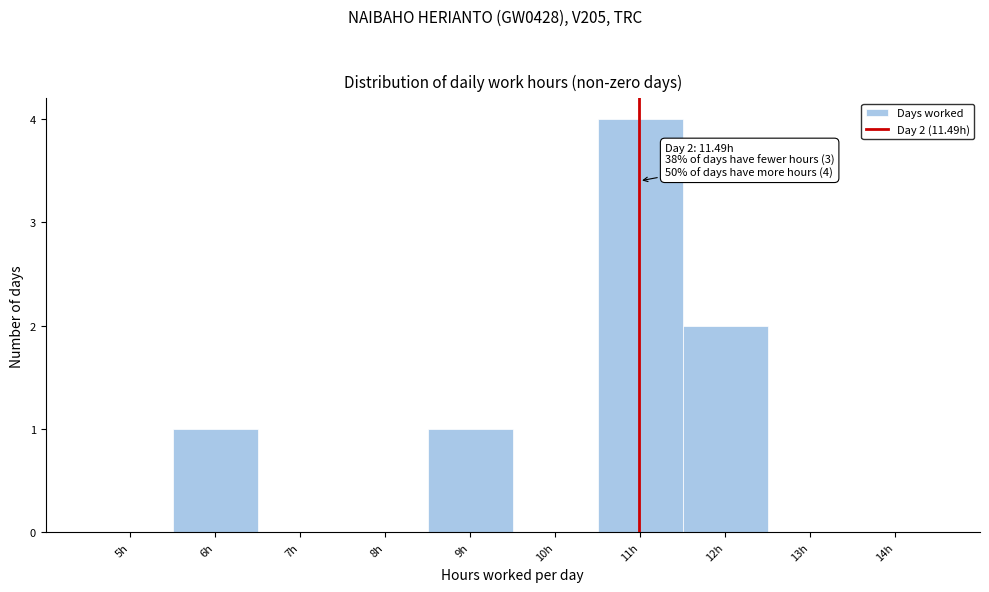

Reading left to right, transcribe all the data shown in this chart.

5h=0	6h=1	7h=0	8h=0	9h=1	10h=0	11h=4	12h=2	13h=0	14h=0